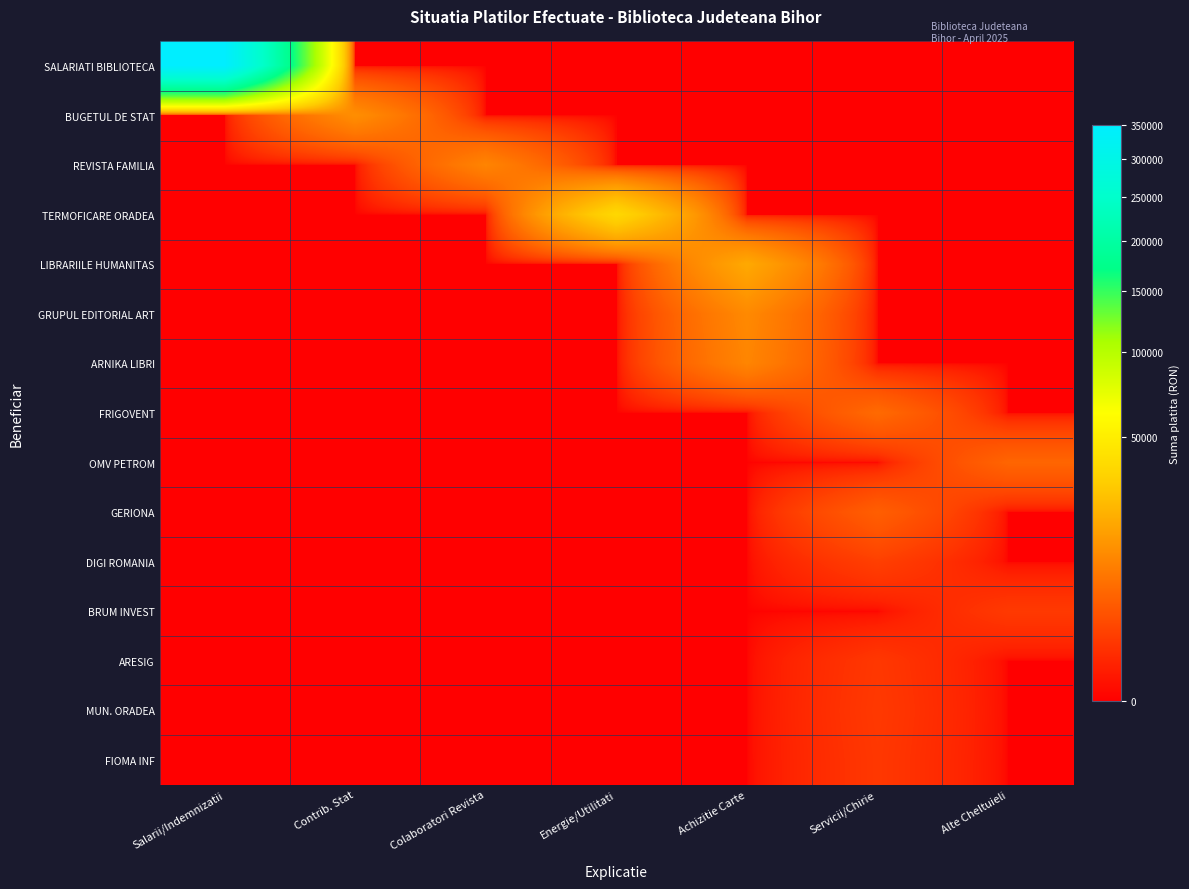

What is the total value across all series at Colaboratori Revista?

10354